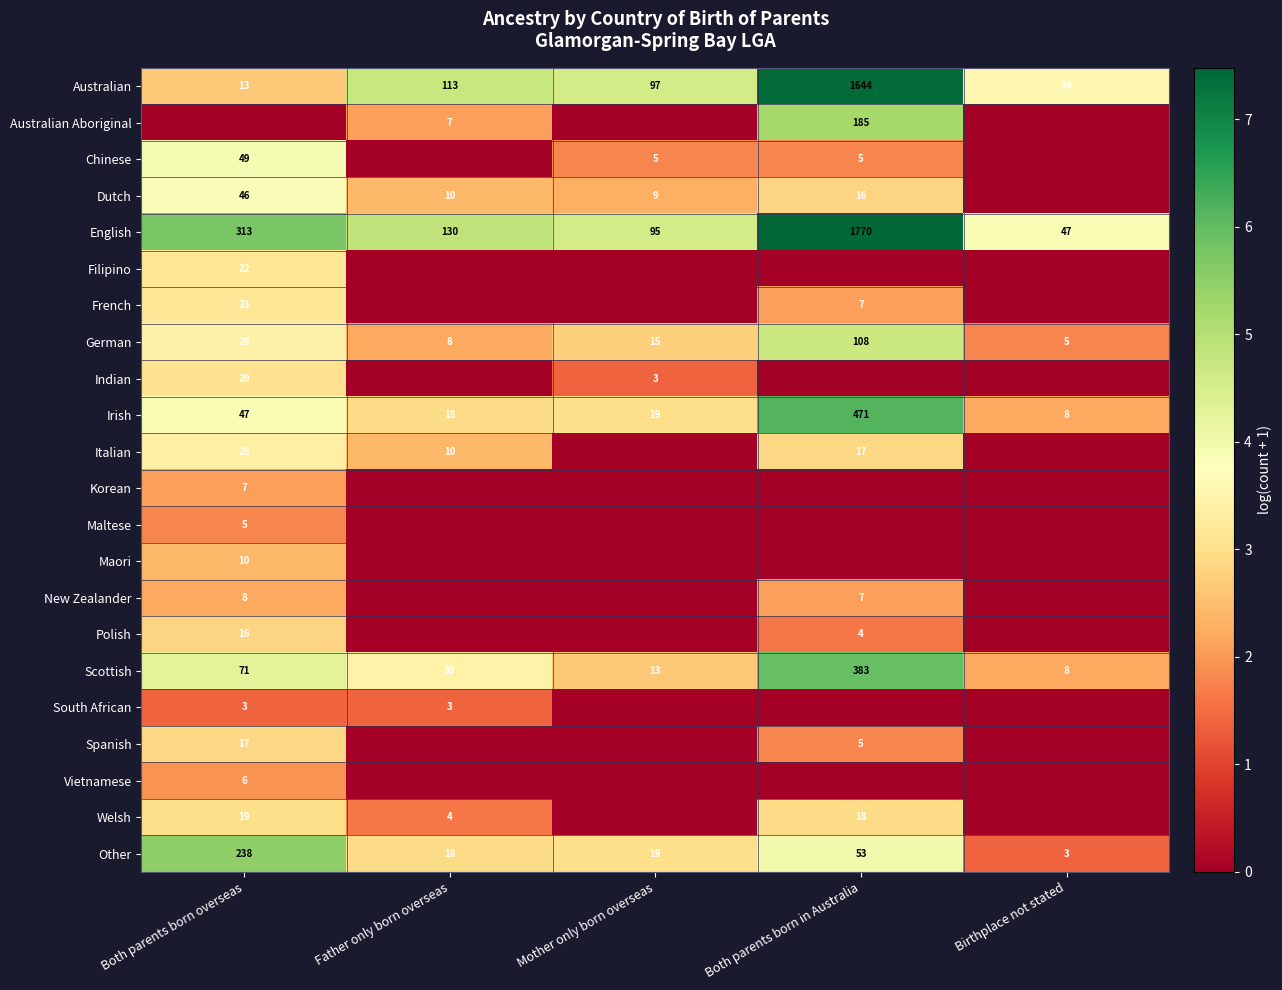

Is it true that Italian equals 5 at Father only born overseas?

False